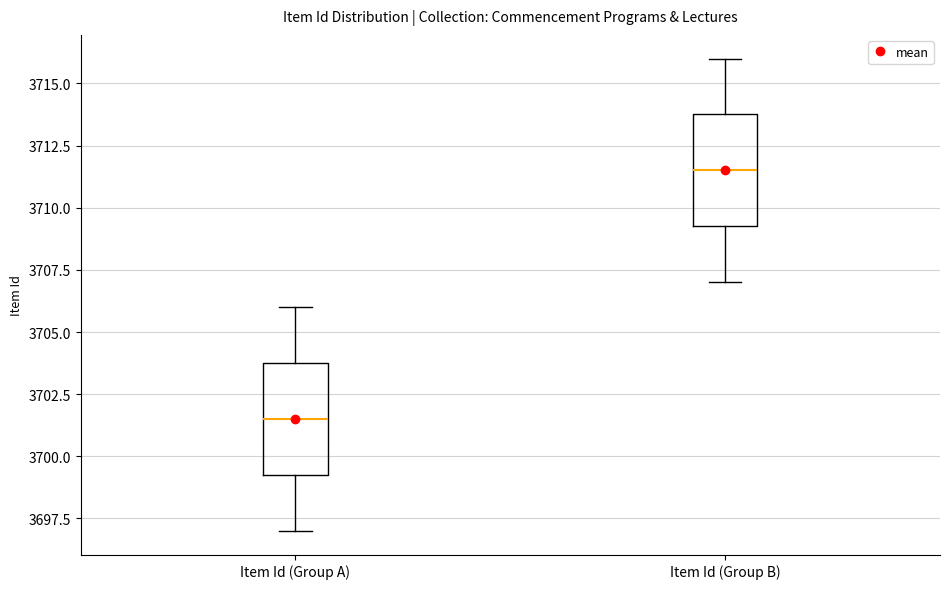

Reading left to right, read every box against the y-axis: the position of its median line, the range the box covers, and the ends of its whiskers. The values are not printed on the chart, so give them approximately, as read against the axis.

Item Id (Group A): median 3701.5, box 3699.5 to 3704.0, whiskers 3697.0 to 3706.0
Item Id (Group B): median 3711.5, box 3709.5 to 3714.0, whiskers 3707.0 to 3716.0